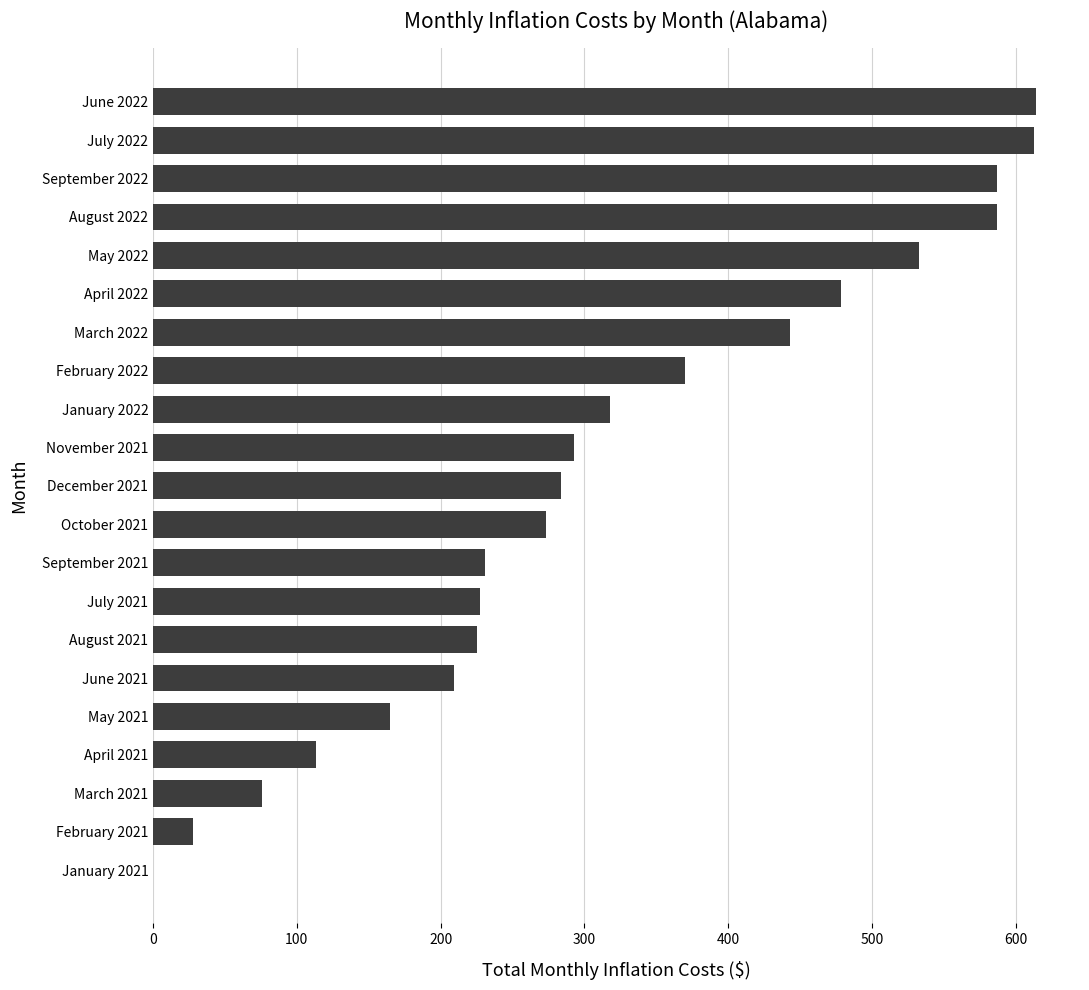

Between January 2022 and July 2021, which is larger?

January 2022